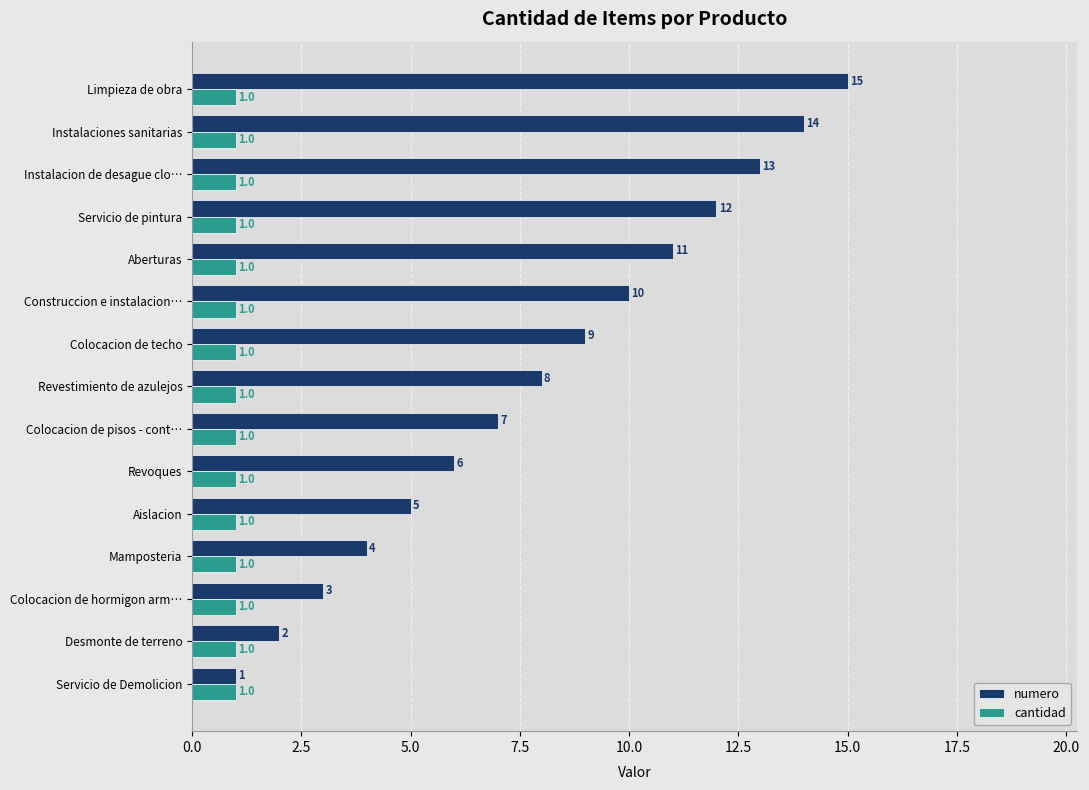

Which series has the largest total across all categories?

numero